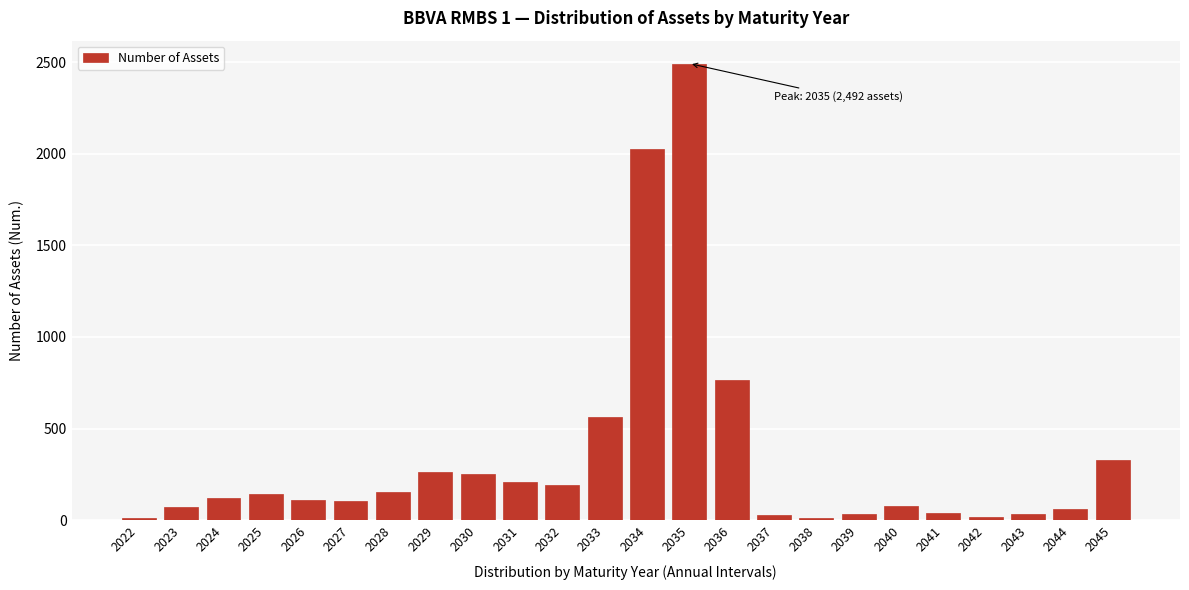

Which category has the highest value across all series?

2035